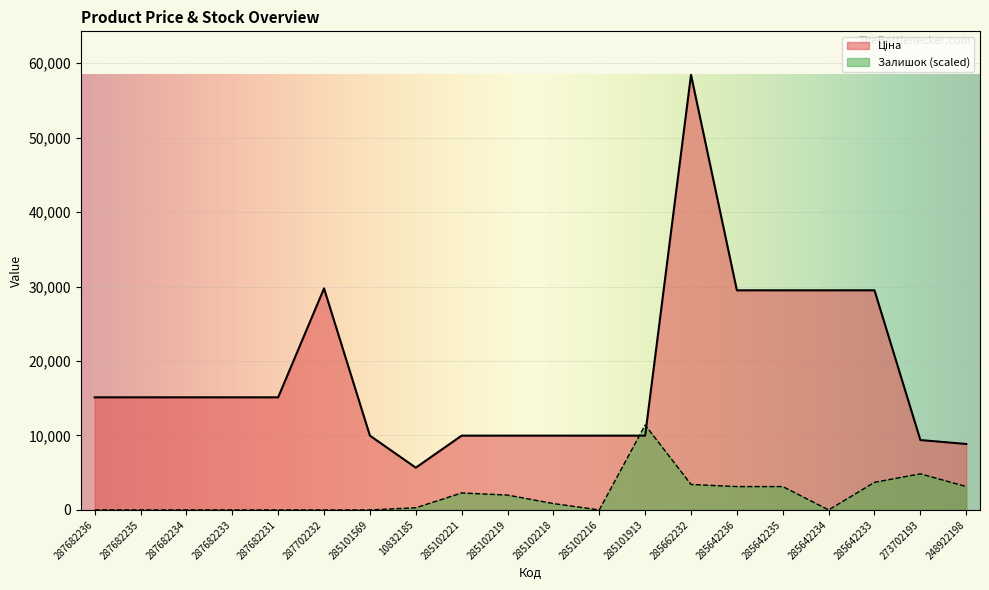

How many interior local valleys does the Залишок series have?

2